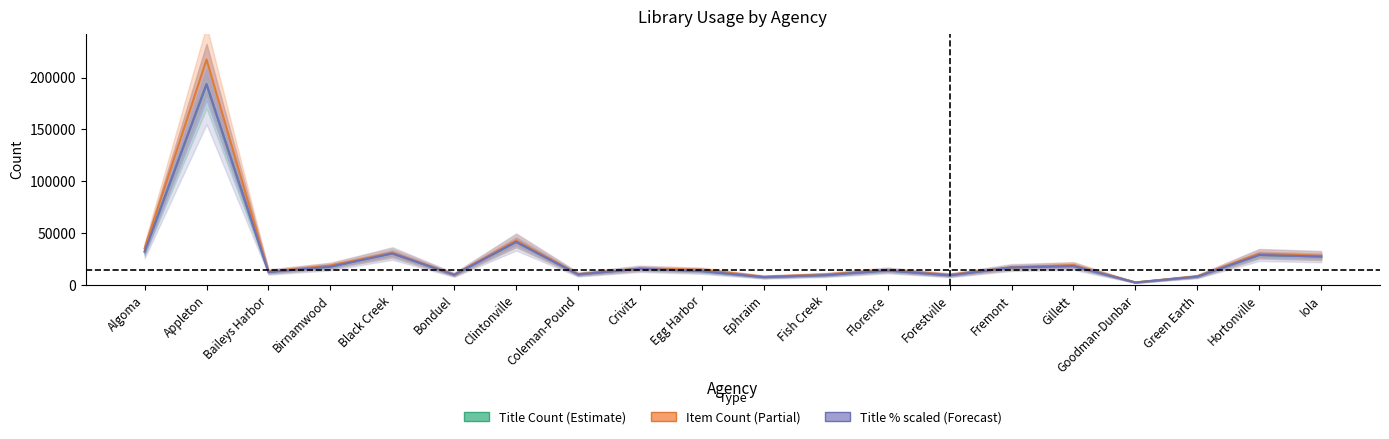

What is the difference between the highest and lowest values at Coleman-Pound?

199.0